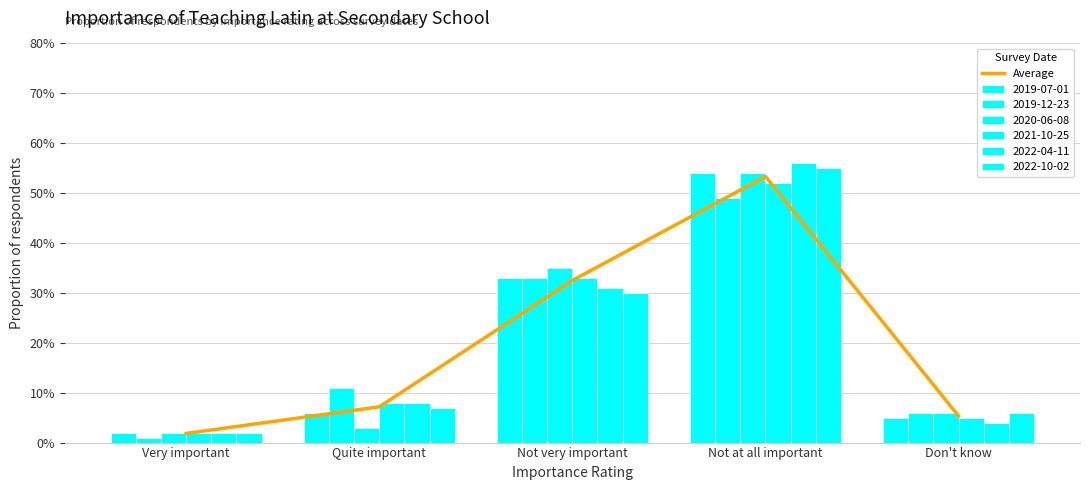

What is the difference between the values at Quite important and Not at all important?

0.5